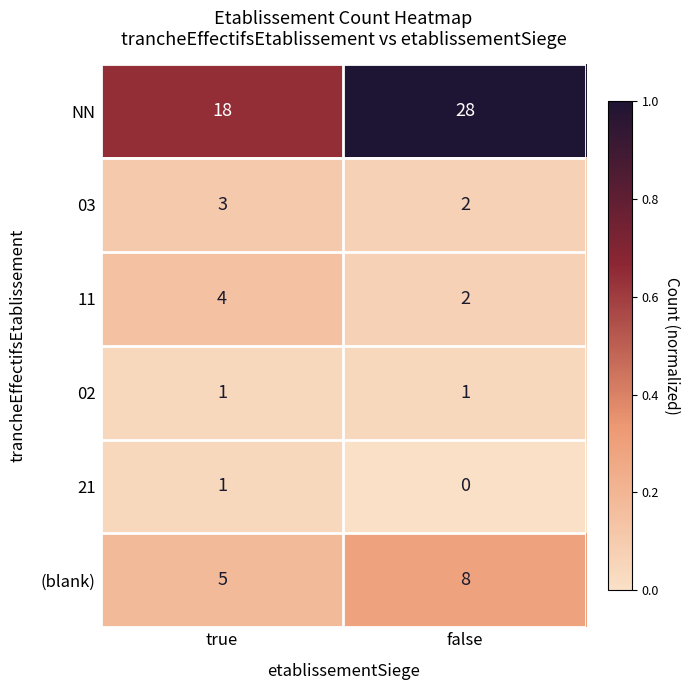

The value of 02 at true is 0. True or false?

False